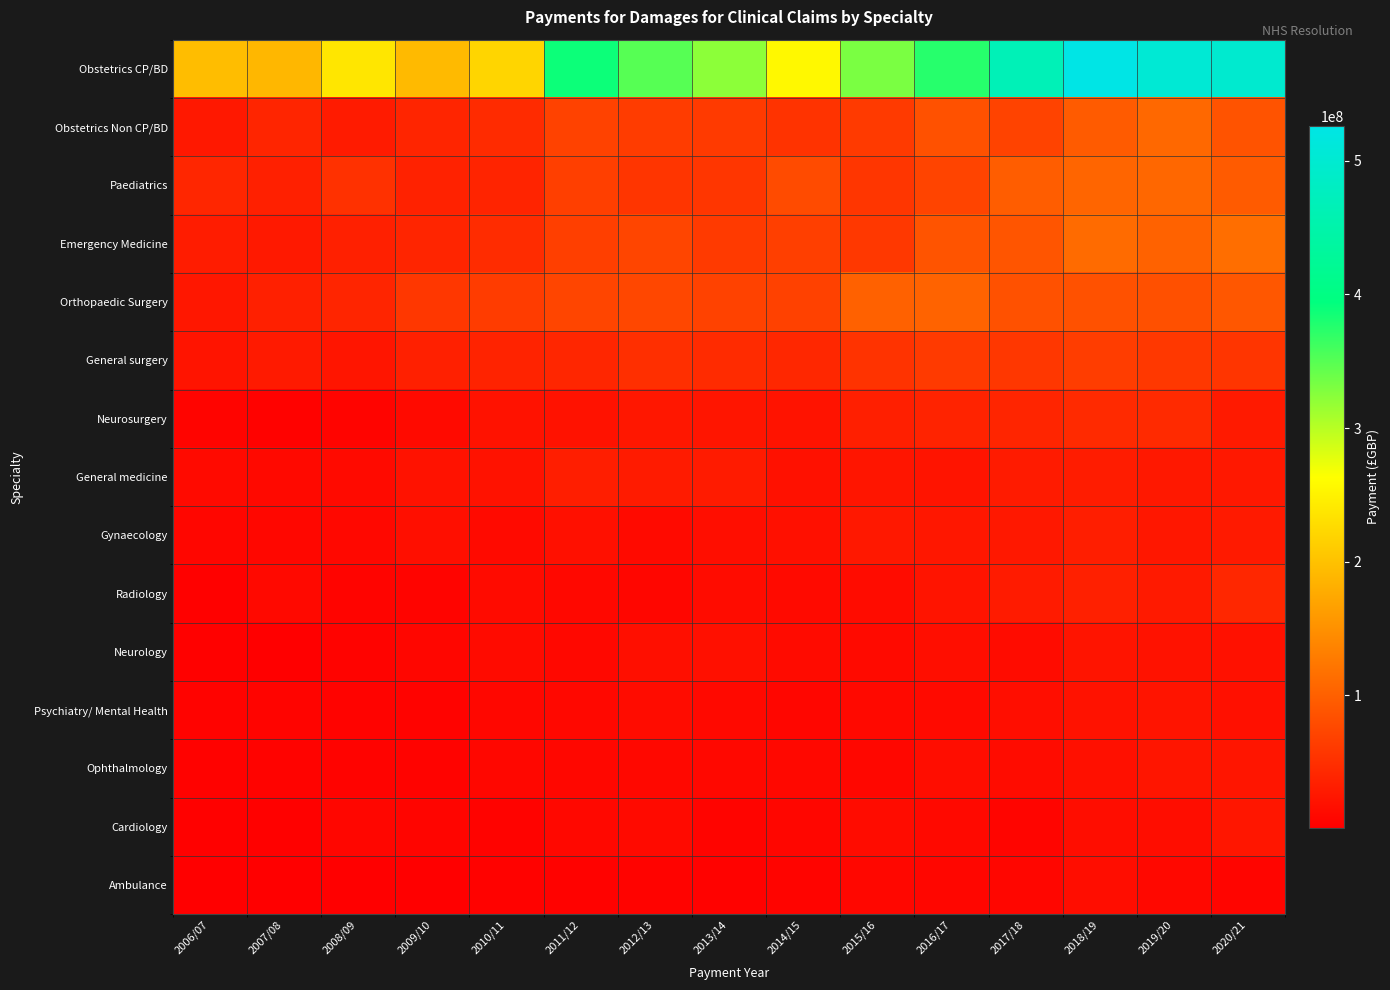

Reading right to left, list all the values displayed in this chart.

Obstetrics CP/BD: 2020/21=498378376.0	2019/20=504153427.1	2018/19=526367669.9	2017/18=465974790.8	2016/17=375351775.9	2015/16=331765133.2	2014/15=256880787.6	2013/14=322794084.0	2012/13=350425937.2	2011/12=387902795.3	2010/11=220486074.4	2009/10=193458292.0	2008/09=237961794.6	2007/08=189826472.1	2006/07=196212174.0
Obstetrics Non CP/BD: 2020/21=87428638.9	2019/20=108331159.7	2018/19=95882548.2	2017/18=71054347.5	2016/17=85617266.6	2015/16=61398124.4	2014/15=54237362.2	2013/14=61283342.2	2012/13=63990444.0	2011/12=70050124.4	2010/11=46305799.8	2009/10=40406676.8	2008/09=29864047.0	2007/08=40274382.0	2006/07=26892315.6
Paediatrics: 2020/21=95276851.1	2019/20=108281951.5	2018/19=105940242.7	2017/18=97087899.8	2016/17=71865283.2	2015/16=57731742.3	2014/15=79358453.4	2013/14=57712020.0	2012/13=56138854.1	2011/12=66253074.9	2010/11=39417493.4	2009/10=36662168.1	2008/09=52385493.6	2007/08=35032168.0	2006/07=40830428.8
Emergency Medicine: 2020/21=115407949.0	2019/20=102140420.7	2018/19=112319620.2	2017/18=88824646.7	2016/17=88260244.9	2015/16=59823880.4	2014/15=66201407.9	2013/14=61387594.4	2012/13=72846070.9	2011/12=66802120.0	2010/11=47667284.9	2009/10=39863027.1	2008/09=35048287.0	2007/08=27619011.6	2006/07=30276011.3
Orthopaedic Surgery: 2020/21=91850771.3	2019/20=84446414.1	2018/19=85346539.3	2017/18=85444480.3	2016/17=103354946.5	2015/16=101840024.2	2014/15=68619197.3	2013/14=70075659.3	2012/13=74799568.9	2011/12=72594248.6	2010/11=63855358.9	2009/10=58200499.4	2008/09=40080327.9	2007/08=35168990.3	2006/07=25819346.8
General surgery: 2020/21=56127804.2	2019/20=59456606.9	2018/19=64628903.0	2017/18=57960428.2	2016/17=61101489.3	2015/16=53857126.6	2014/15=42199324.9	2013/14=46619825.2	2012/13=50705522.8	2011/12=41315690.7	2010/11=38163822.9	2009/10=34798794.2	2008/09=23693385.6	2007/08=28608209.6	2006/07=22998501.4
Neurosurgery: 2020/21=29058526.6	2019/20=45144449.0	2018/19=44603113.5	2017/18=39710738.1	2016/17=38381854.4	2015/16=33684339.6	2014/15=21680283.0	2013/14=23737332.8	2012/13=25178018.4	2011/12=20233527.0	2010/11=20780986.8	2009/10=12149372.5	2008/09=6451247.9	2007/08=3560985.3	2006/07=6584367.5
General medicine: 2020/21=26534643.4	2019/20=26539612.4	2018/19=30321523.6	2017/18=30164974.3	2016/17=22476413.1	2015/16=23160708.2	2014/15=19760755.9	2013/14=29672088.2	2012/13=29531231.3	2011/12=32511710.2	2010/11=20235562.4	2009/10=20469959.6	2008/09=12218074.4	2007/08=11042448.3	2006/07=12659470.1
Gynaecology: 2020/21=29031433.1	2019/20=25117343.2	2018/19=32497975.6	2017/18=26327898.3	2016/17=25366115.5	2015/16=26392900.4	2014/15=18623949.1	2013/14=15866699.0	2012/13=12121450.5	2011/12=18016566.2	2010/11=12604805.9	2009/10=17491653.7	2008/09=9712862.7	2007/08=8882428.2	2006/07=8147718.5
Radiology: 2020/21=42202946.2	2019/20=28423983.1	2018/19=35301850.2	2017/18=29461766.6	2016/17=22271731.9	2015/16=14156123.1	2014/15=11944930.6	2013/14=13972902.1	2012/13=8187003.8	2011/12=10693872.9	2010/11=12901376.8	2009/10=6501133.6	2008/09=5670869.0	2007/08=10871968.3	2006/07=2750290.0
Neurology: 2020/21=19281535.9	2019/20=20957751.8	2018/19=22888703.0	2017/18=14698224.4	2016/17=16561230.4	2015/16=12631874.2	2014/15=12767494.1	2013/14=18473876.6	2012/13=17592530.6	2011/12=10696879.7	2010/11=13705911.8	2009/10=7855398.4	2008/09=5496852.1	2007/08=1698050.9	2006/07=3349561.9
Psychiatry/ Mental Health: 2020/21=18642861.8	2019/20=22778579.2	2018/19=20345215.5	2017/18=16069690.8	2016/17=12498527.0	2015/16=10890244.8	2014/15=8184048.8	2013/14=11197814.5	2012/13=14754013.9	2011/12=9703142.7	2010/11=9209469.2	2009/10=5377953.5	2008/09=5458441.9	2007/08=6556513.9	2006/07=5159286.6
Ophthalmology: 2020/21=23400208.5	2019/20=23267977.3	2018/19=18553523.5	2017/18=14600767.9	2016/17=15328076.5	2015/16=9467773.1	2014/15=10312031.0	2013/14=10169877.0	2012/13=10148564.1	2011/12=8654329.2	2010/11=8661491.2	2009/10=5236364.3	2008/09=4928375.6	2007/08=4618320.3	2006/07=4133953.9
Cardiology: 2020/21=24379920.7	2019/20=15278720.6	2018/19=14891455.9	2017/18=6933439.8	2016/17=11649284.3	2015/16=14662576.6	2014/15=7866371.8	2013/14=5611341.1	2012/13=12716342.9	2011/12=10505632.1	2010/11=5112169.2	2009/10=6667396.7	2008/09=7691977.5	2007/08=3242707.2	2006/07=3477005.7
Ambulance: 2020/21=6883180.4	2019/20=10677258.7	2018/19=15264515.3	2017/18=8464694.5	2016/17=7811214.5	2015/16=9514335.8	2014/15=6391327.2	2013/14=4166132.0	2012/13=4895234.8	2011/12=4233581.9	2010/11=4287649.8	2009/10=1241584.1	2008/09=692132.0	2007/08=2006523.6	2006/07=430549.8